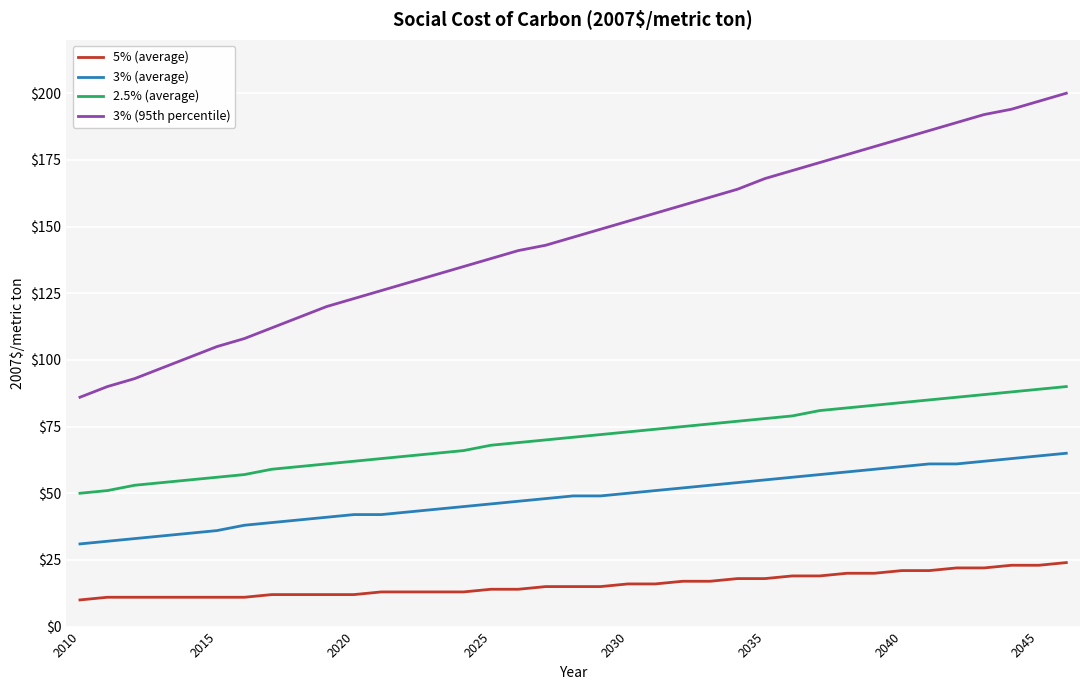

True or false: 2.5% (average) and 3% (95th percentile) intersect in this chart.

False